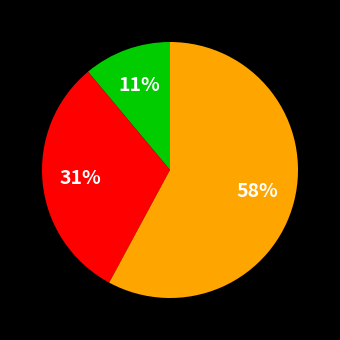

To the nearest percent, what is the difference between the largest and smallest slice percentages?

47%